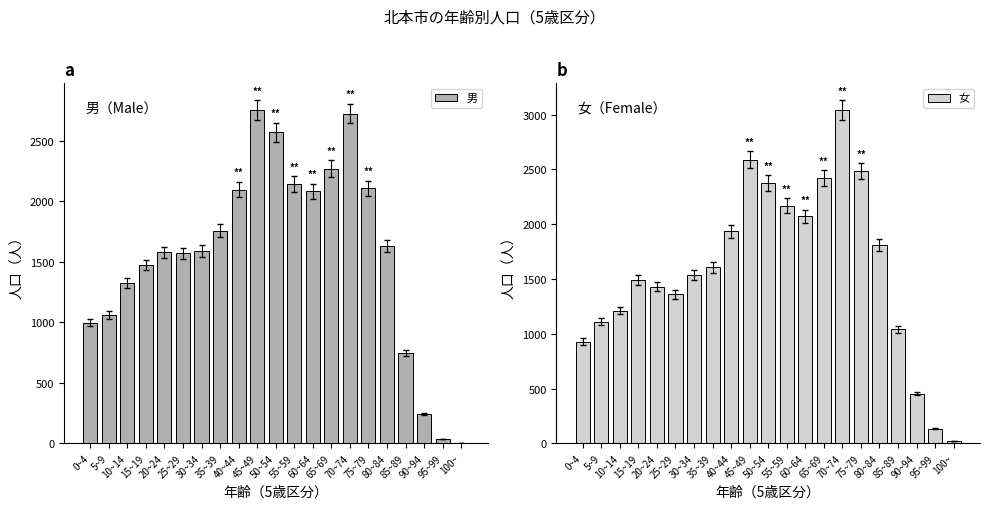

What are all the series names shown in the legend?

男, 女